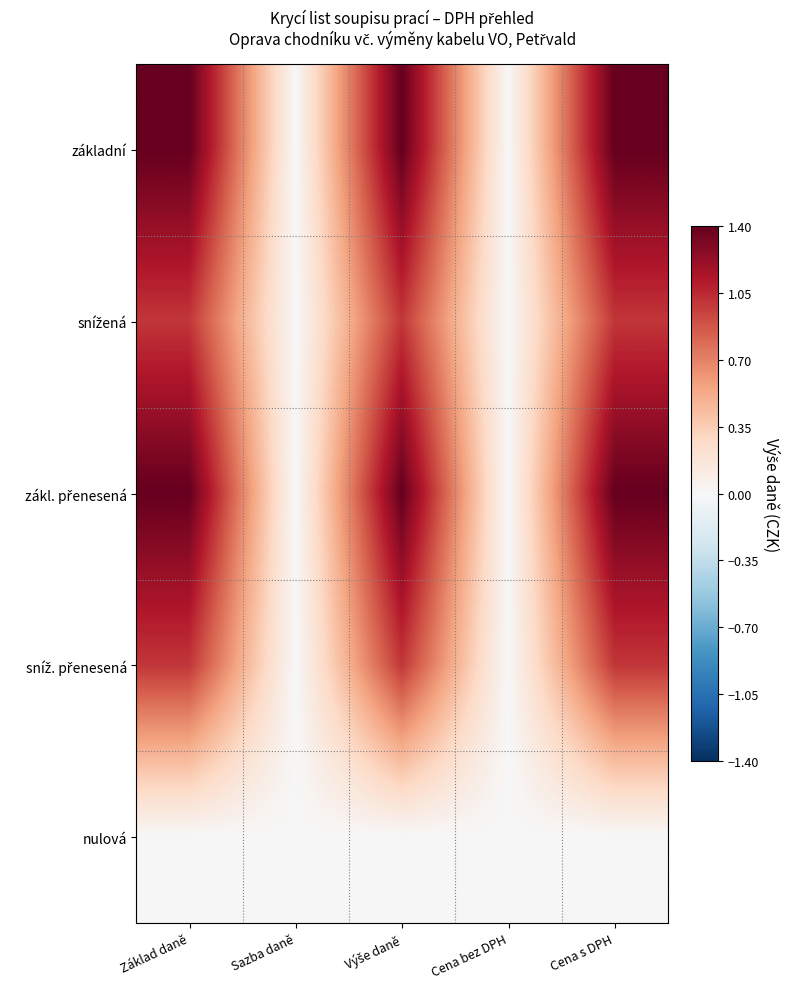

Which series has the largest range (max minus min)?

základní